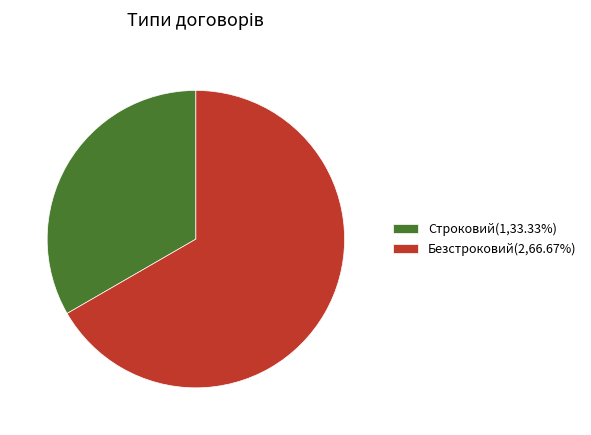

The Безстроковий slice represents 67% of the pie. True or false?

True